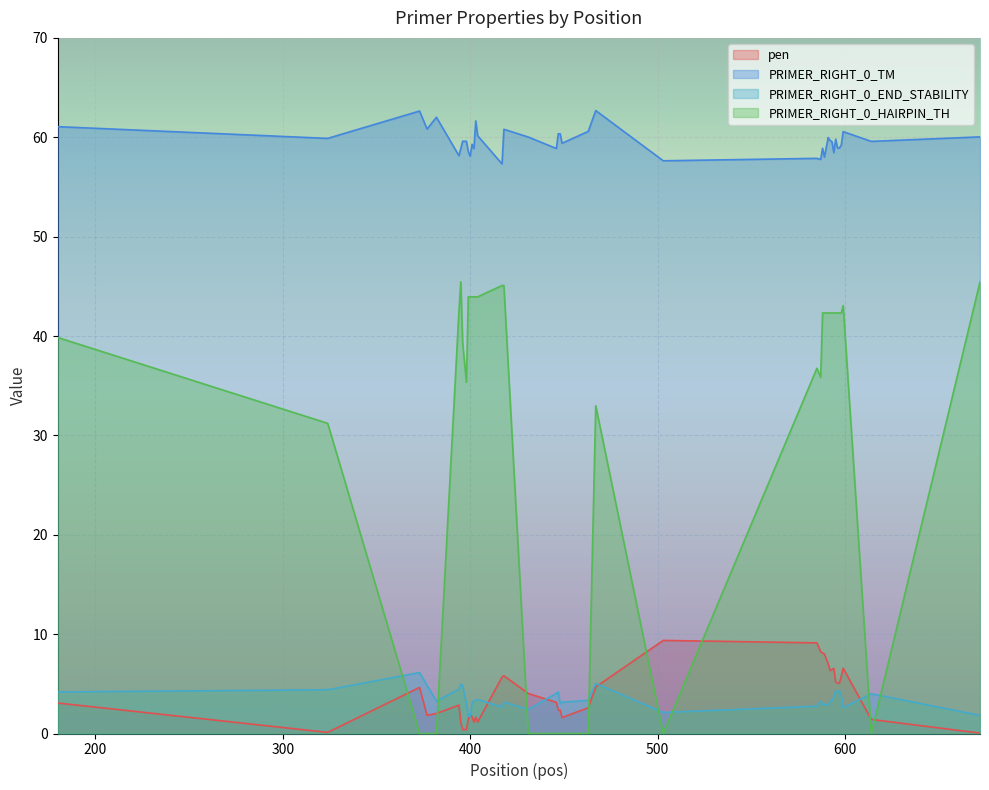

True or false: PRIMER_RIGHT_0_END_STABILITY and PRIMER_RIGHT_0_TM intersect in this chart.

False